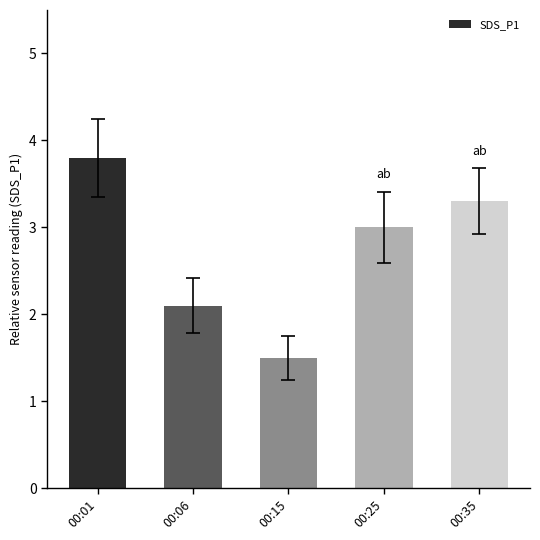

The chart shows a value of 1.0 at 00:35. True or false?

False